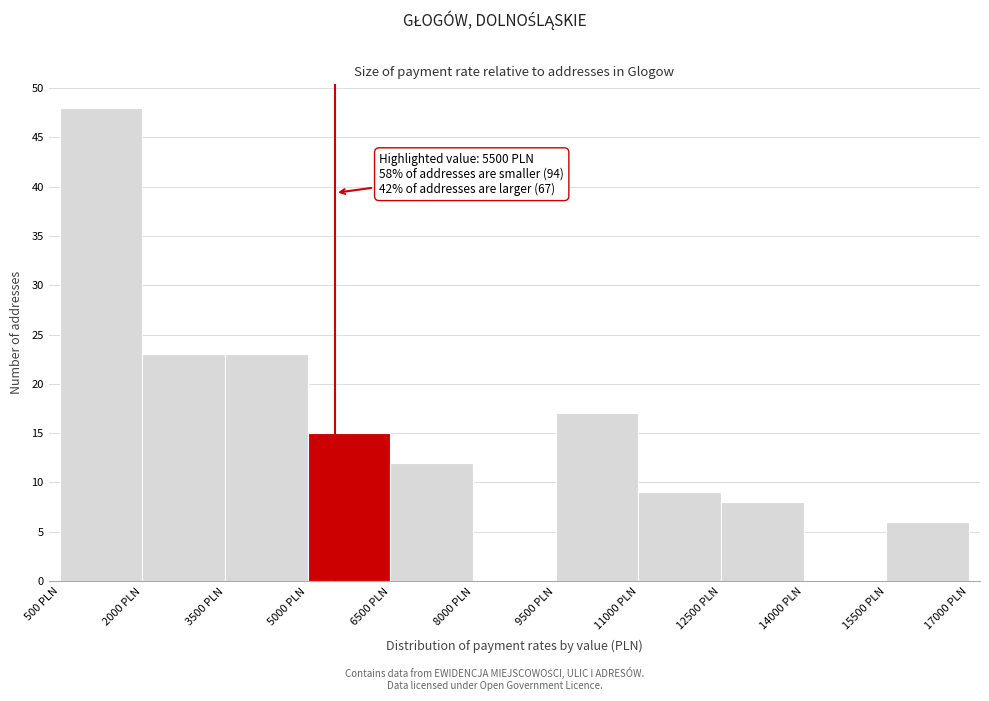

Which range on the x-axis has the tallest bar?

500 to 2000